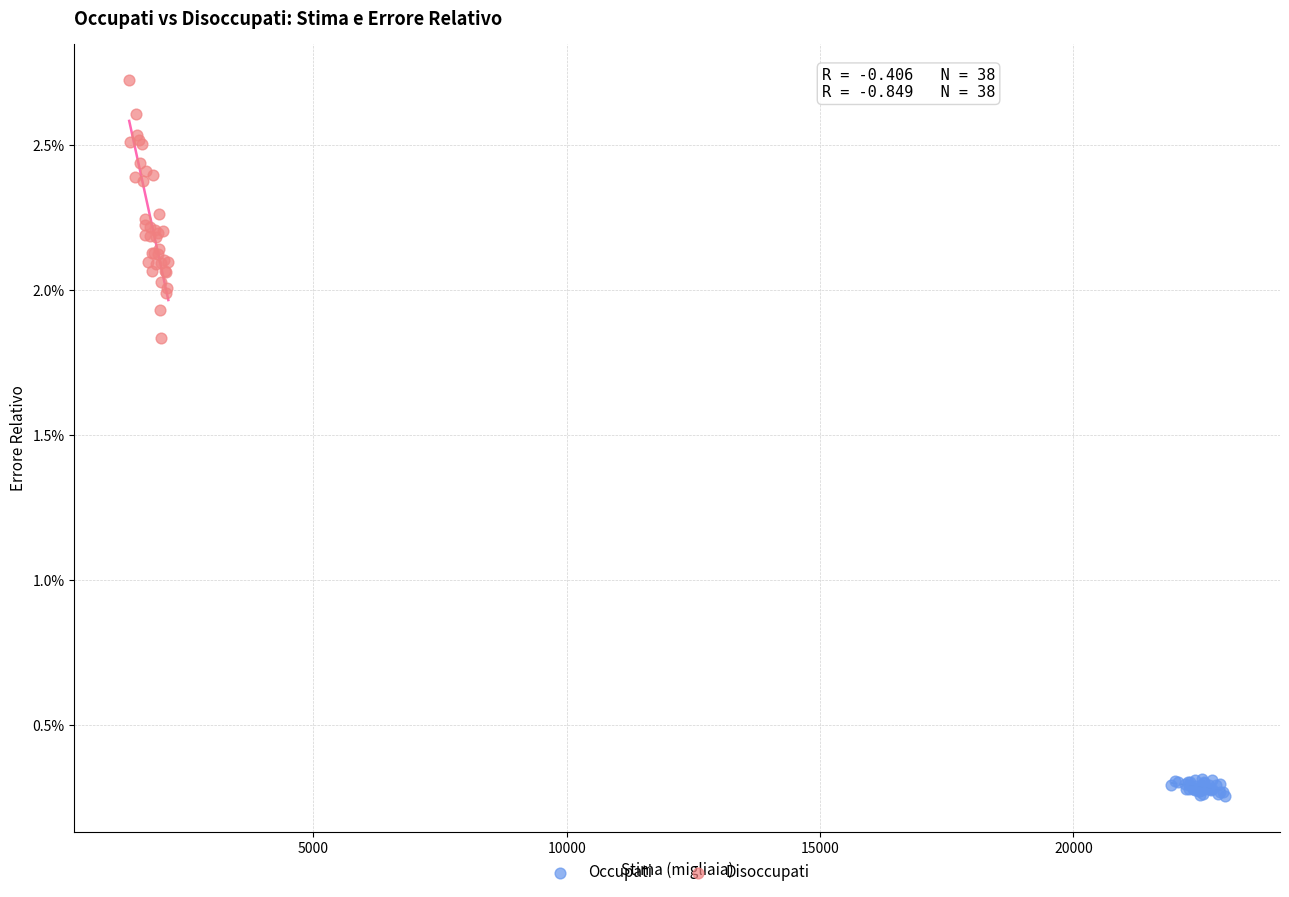

Which series has the largest Y range (max minus min)?

Disoccupati